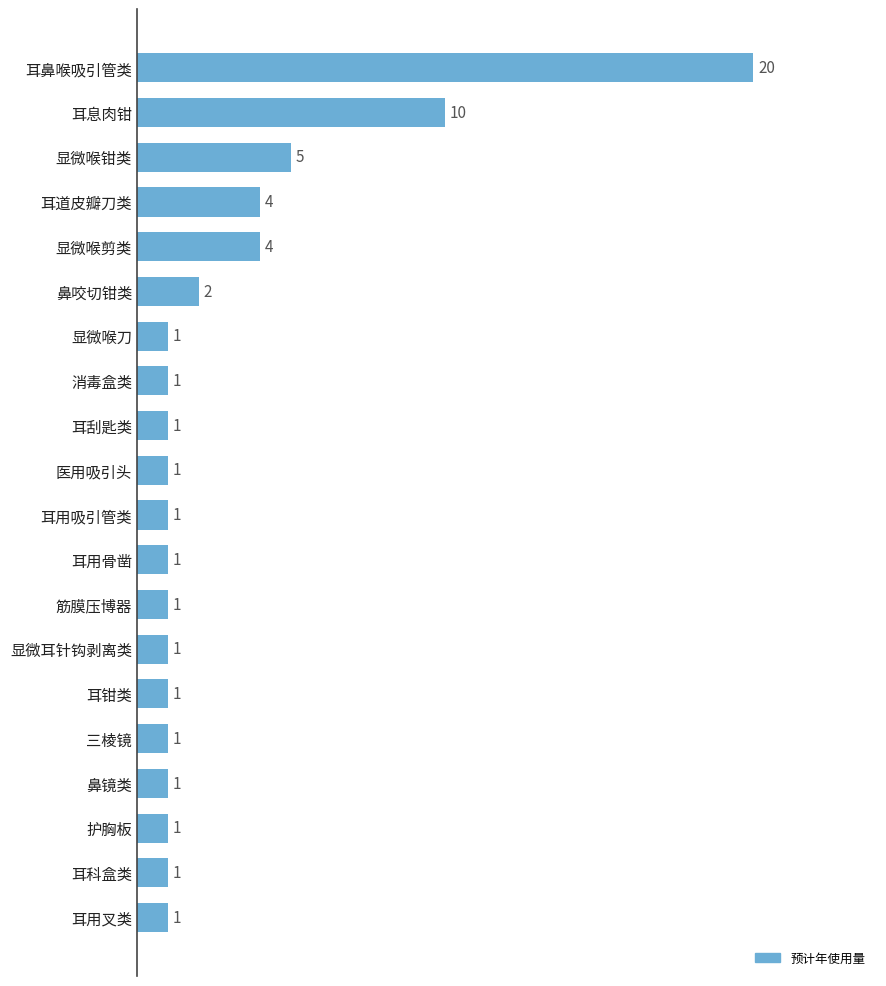

Is it true that the value at 消毒盒类 is 0?

False